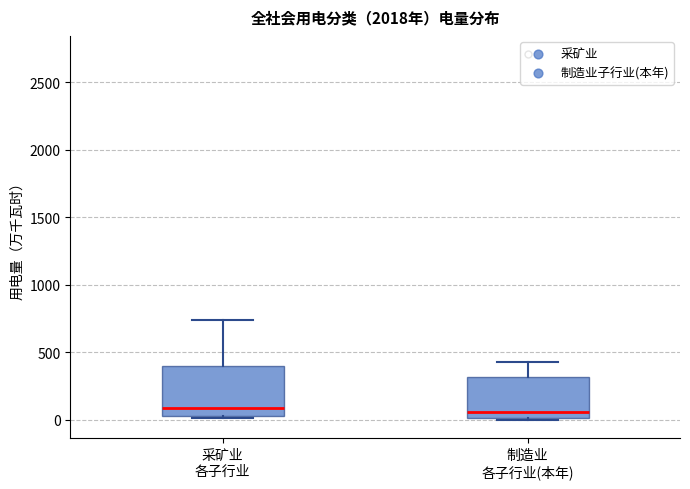

Reading left to right, read every box against the y-axis: the position of its median line, the range the box covers, and the ends of its whiskers. The values are not printed on the chart, so give them approximately, as read against the axis.

采矿业 各子行业: median 100, box 50 to 400, whiskers 0 to 750
制造业 各子行业(本年): median 50, box 0 to 300, whiskers 0 to 400